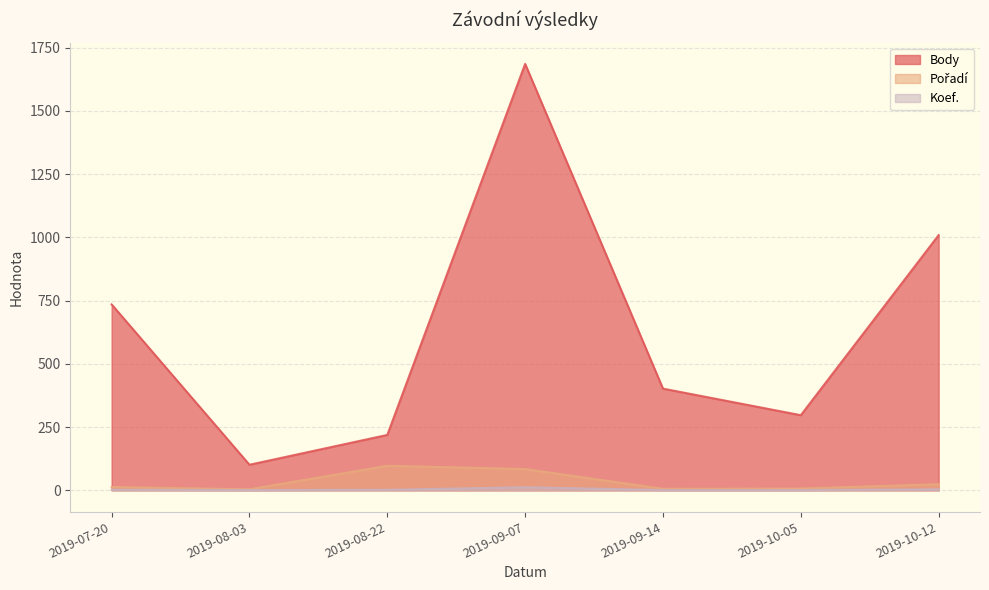

Which series changed the most between 2019-09-14 and 2019-08-03?

Body